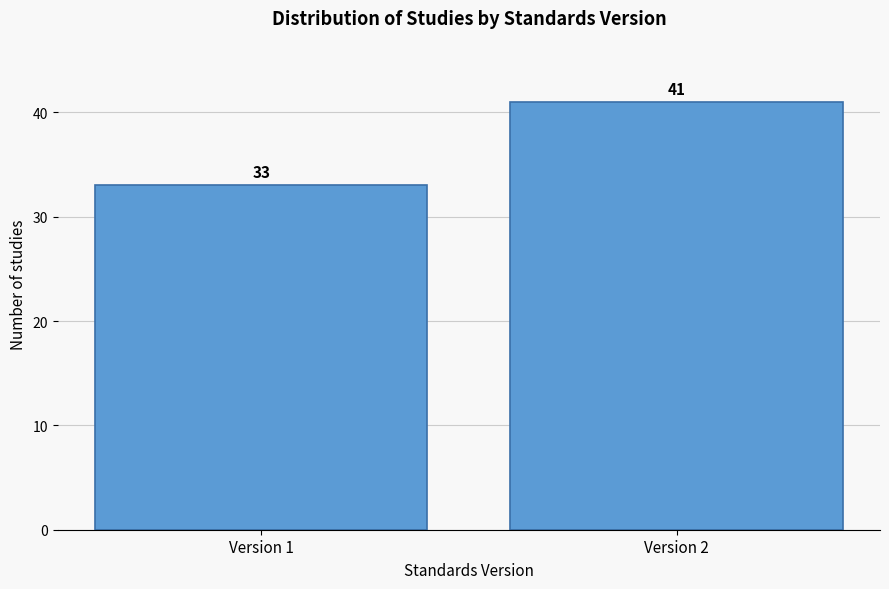

Reading right to left, extract all data points from this chart.

41	33